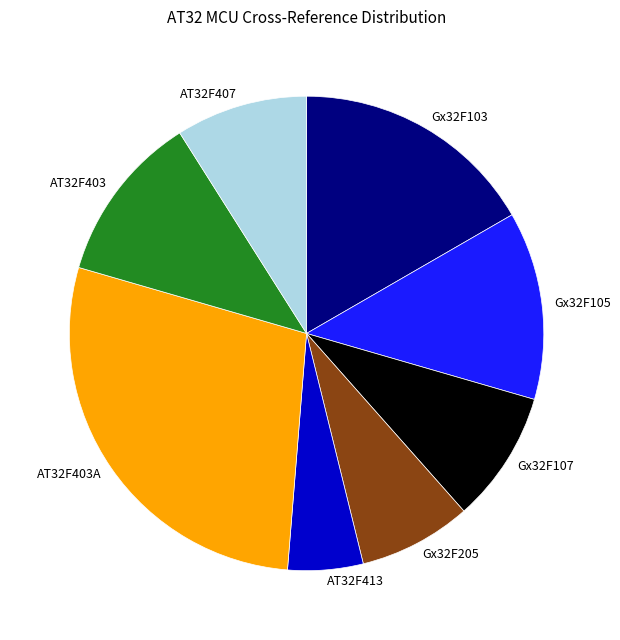

How many segments does this pie chart have?

8